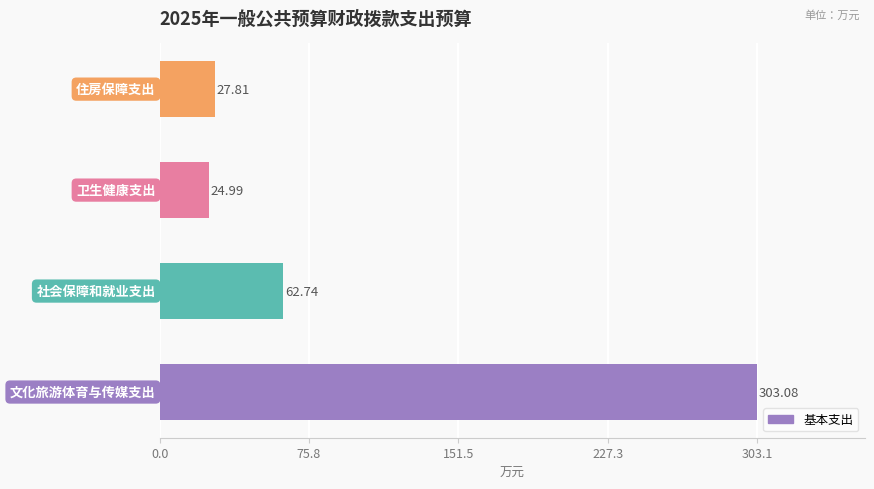

What is the difference between the maximum and second lowest values?

275.3